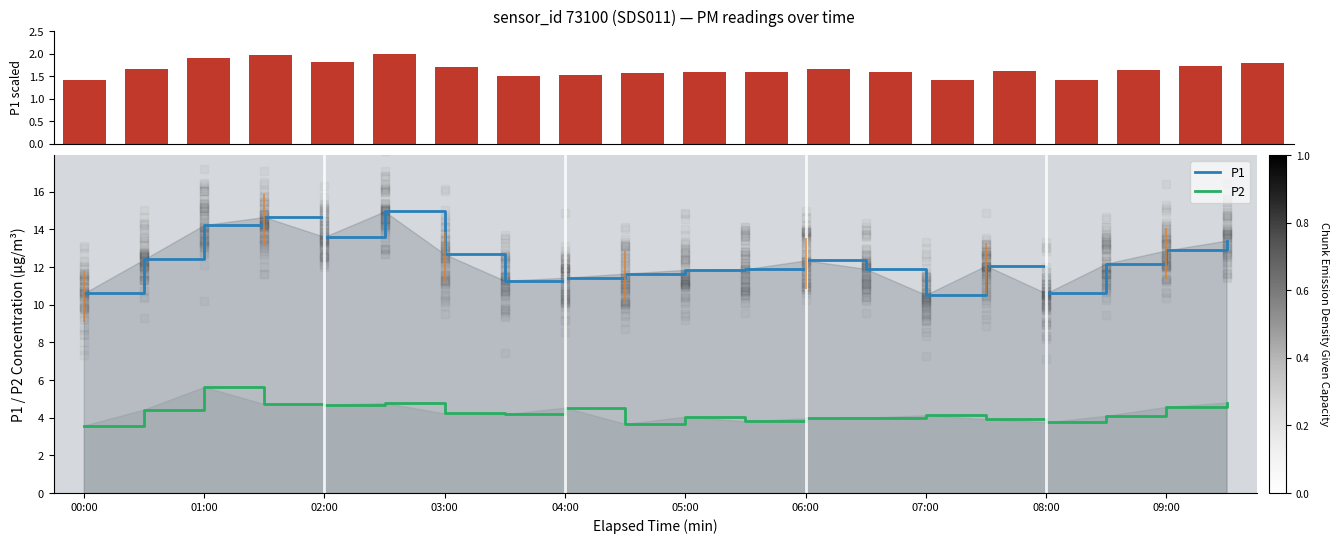

At how many categories does at least one series exceed 12?

11